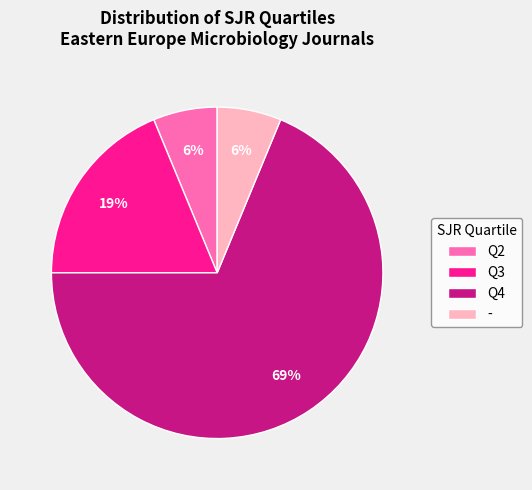

Which category has the biggest portion of the pie?

Q4